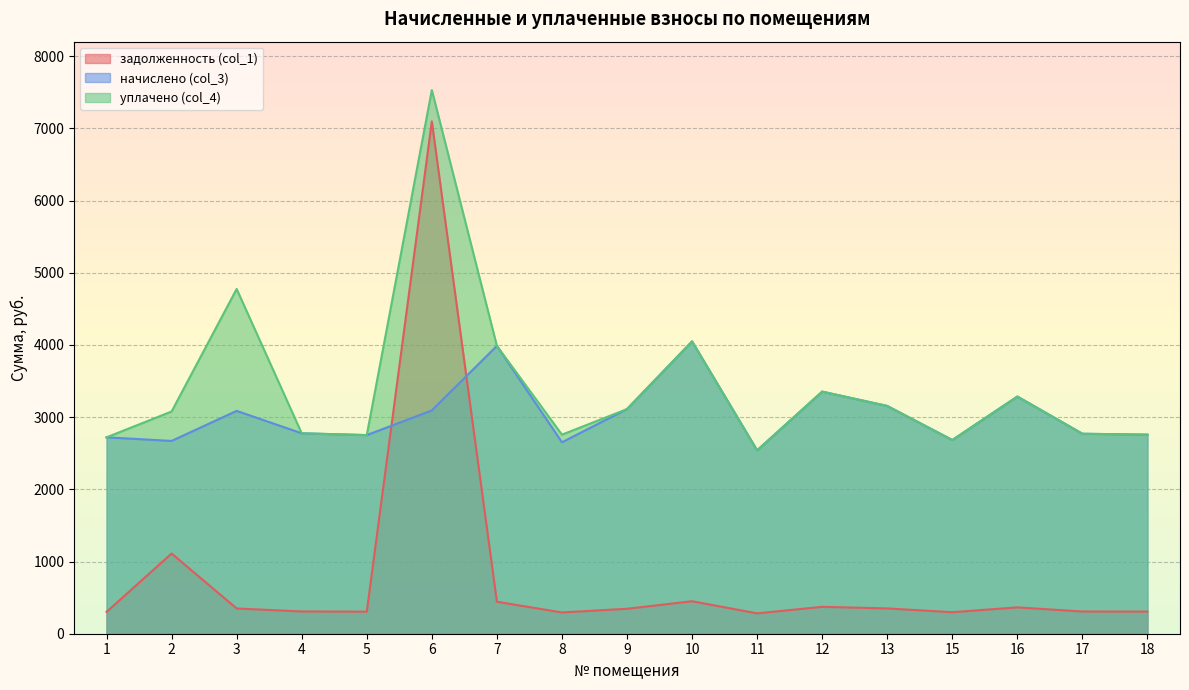

What is the total value across all series at 10?

8547.7